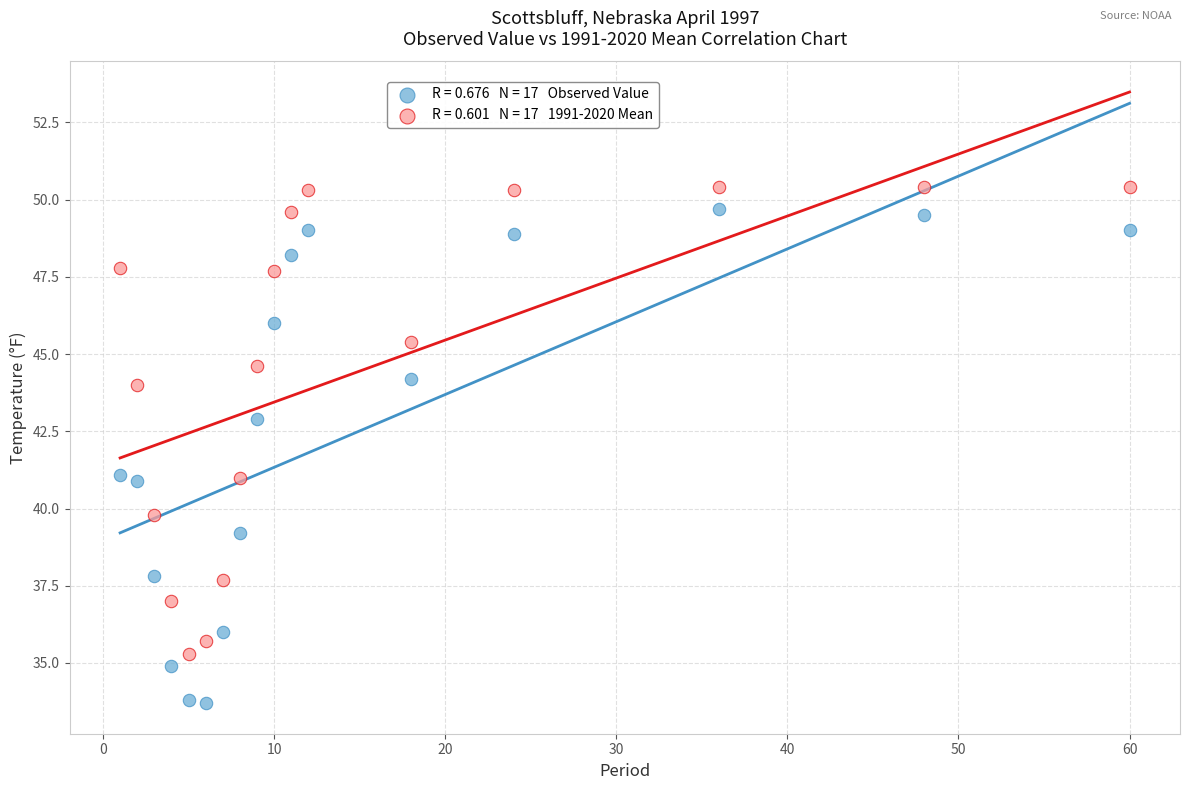

Across all data points, what is the range of X values (max minus min)?

59.0